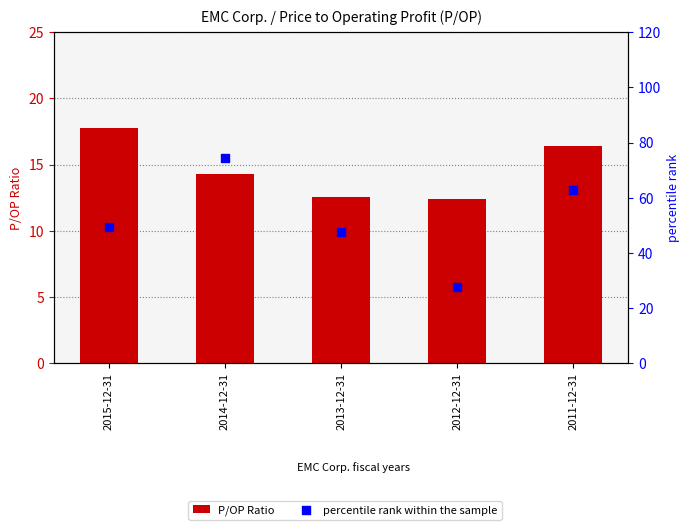

Is the value of P/OP Ratio at 2014-12-31 greater than the value of percentile rank within the sample at 2014-12-31?

No